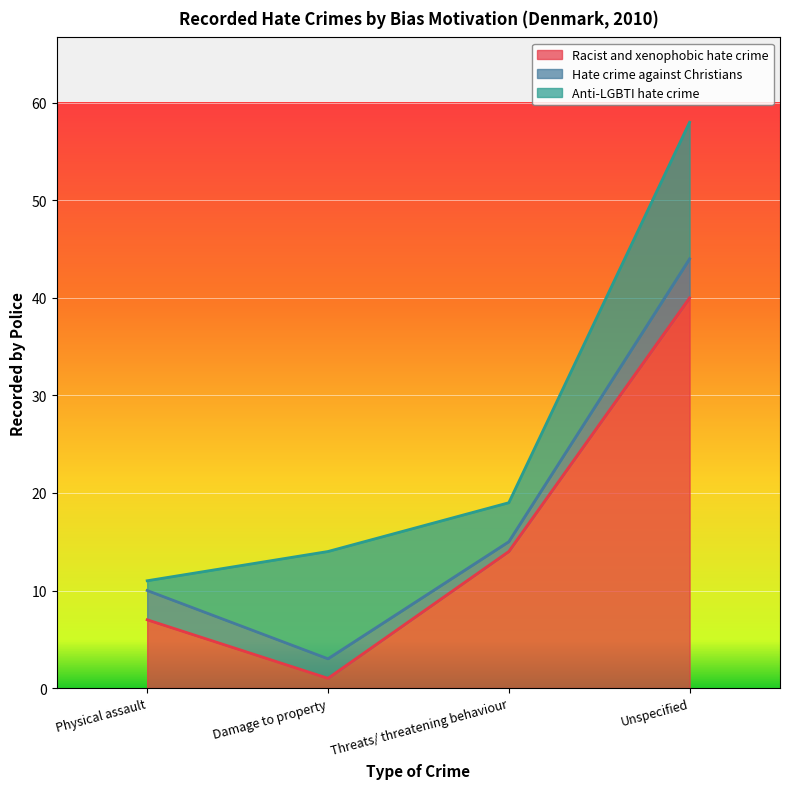

True or false: Racist and xenophobic hate crime and Anti-LGBTI hate crime cross at least once.

True